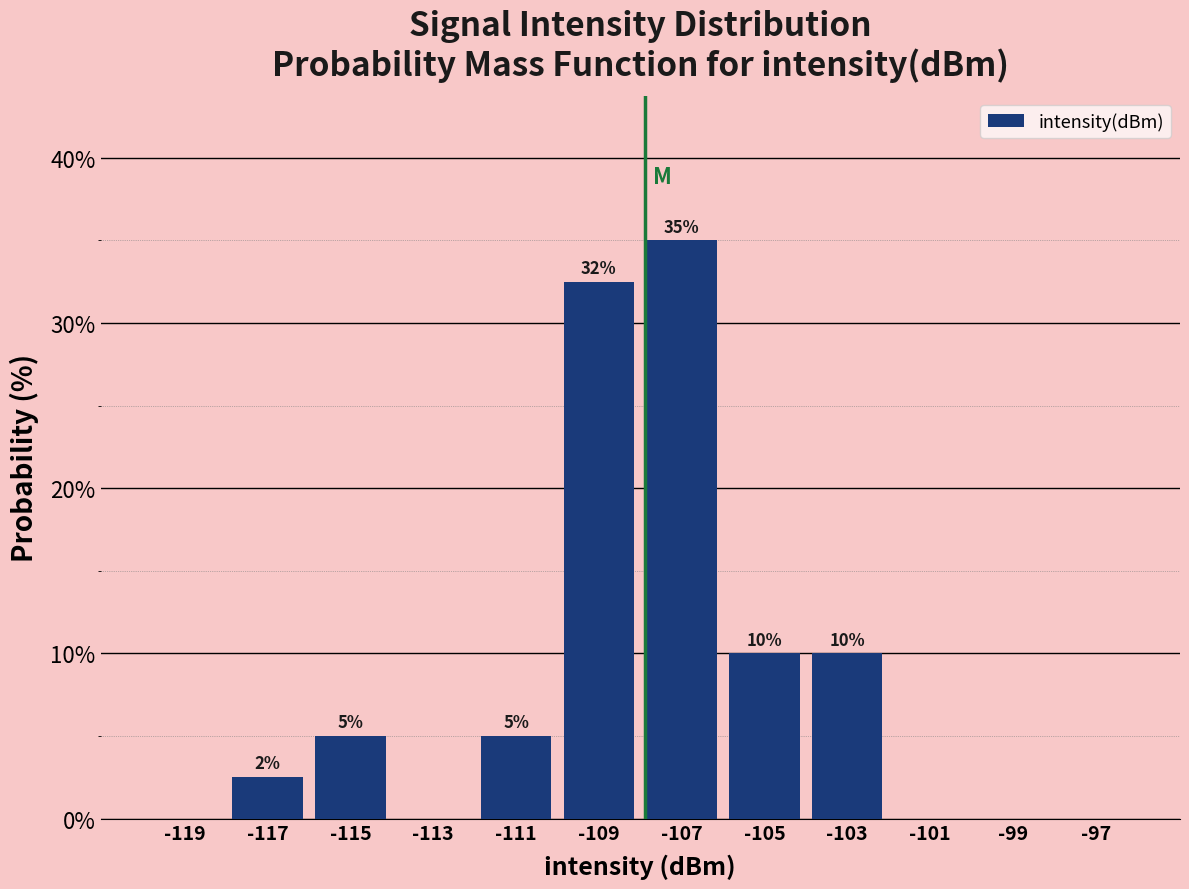

Which range on the x-axis has the tallest bar?

-108 to -106